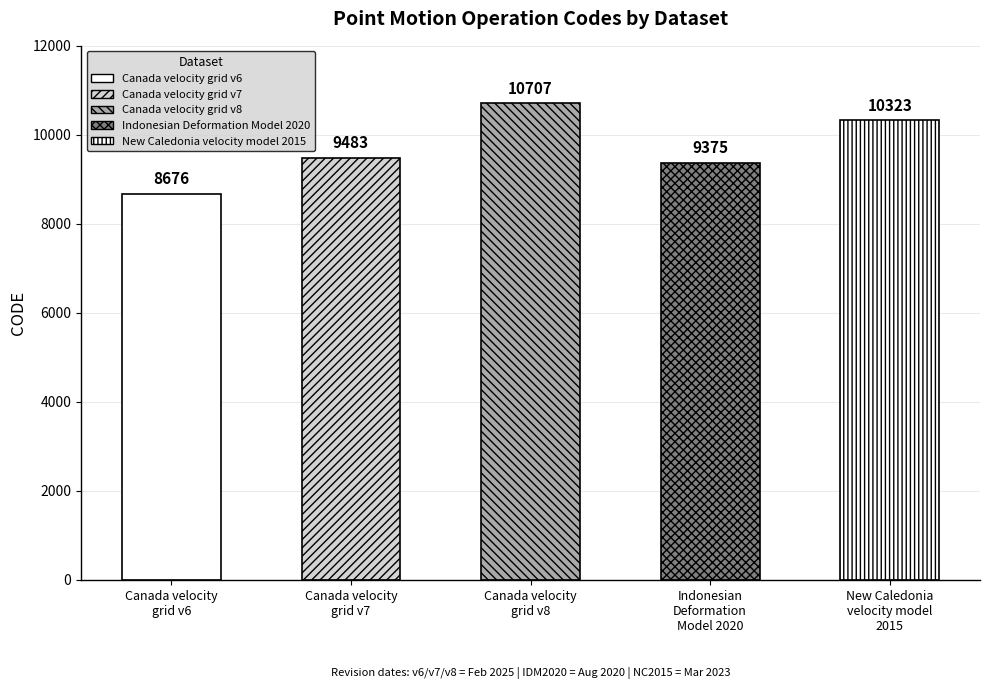

What is the difference between the values at Canada velocity
grid v7 and Canada velocity
grid v6?

807